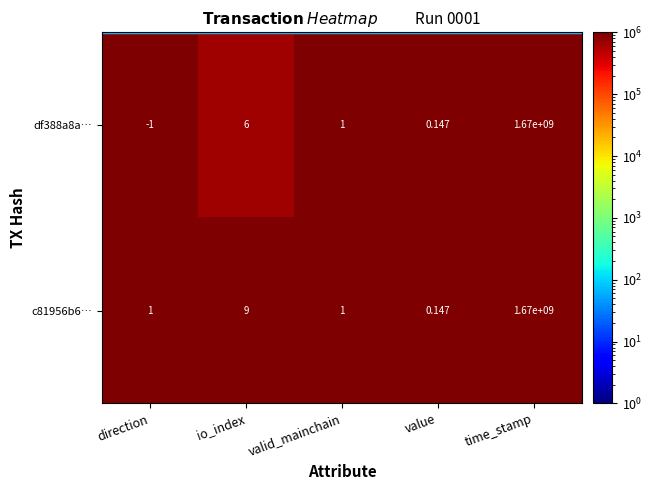

Which category has the lowest value in the c81956b6… series?

value